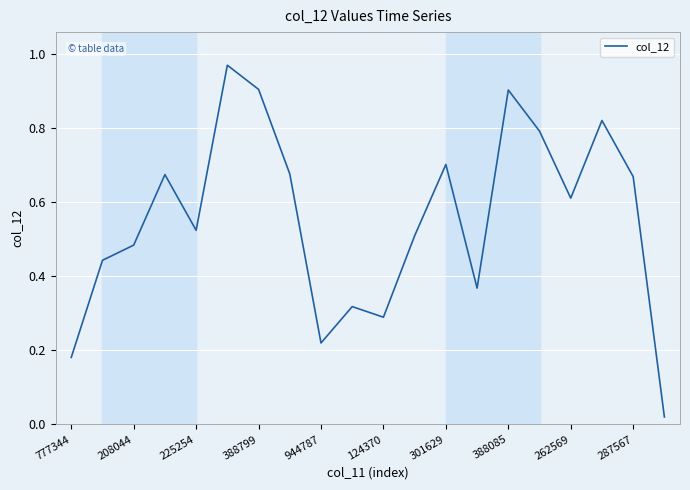

How many lines are shown in the chart?

1